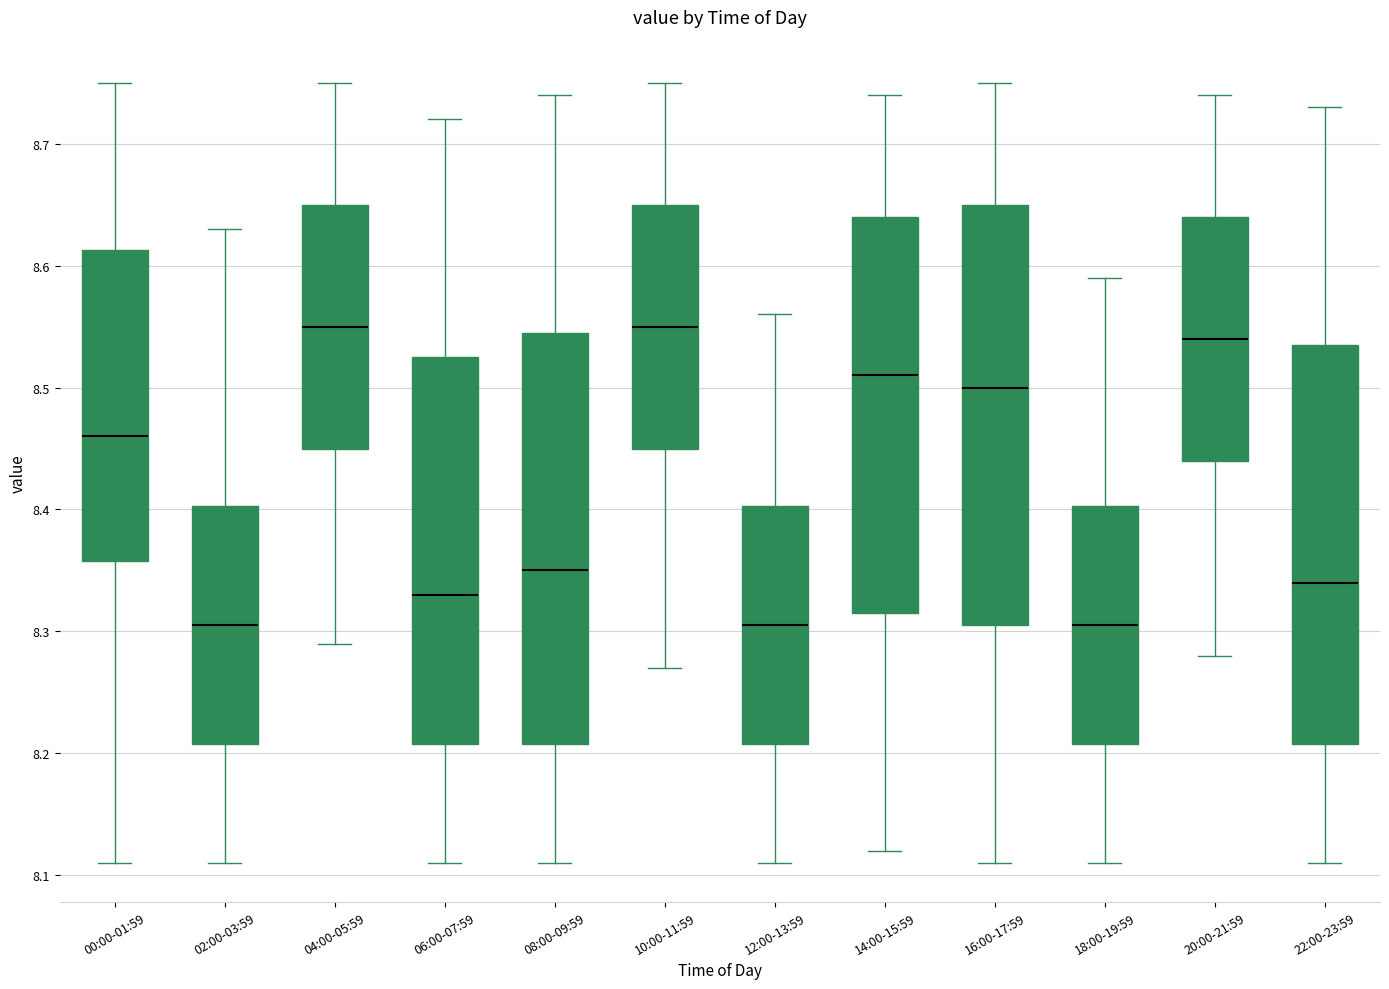

Reading left to right, read every box against the y-axis: the position of its median line, the range the box covers, and the ends of its whiskers. The values are not printed on the chart, so give them approximately, as read against the axis.

00:00-01:59: median 8.46, box 8.36 to 8.61, whiskers 8.11 to 8.75
02:00-03:59: median 8.31, box 8.21 to 8.40, whiskers 8.11 to 8.63
04:00-05:59: median 8.55, box 8.45 to 8.65, whiskers 8.29 to 8.75
06:00-07:59: median 8.33, box 8.21 to 8.53, whiskers 8.11 to 8.72
08:00-09:59: median 8.35, box 8.21 to 8.55, whiskers 8.11 to 8.74
10:00-11:59: median 8.55, box 8.45 to 8.65, whiskers 8.27 to 8.75
12:00-13:59: median 8.31, box 8.21 to 8.40, whiskers 8.11 to 8.56
14:00-15:59: median 8.51, box 8.32 to 8.64, whiskers 8.12 to 8.74
16:00-17:59: median 8.50, box 8.31 to 8.65, whiskers 8.11 to 8.75
18:00-19:59: median 8.31, box 8.21 to 8.40, whiskers 8.11 to 8.59
20:00-21:59: median 8.54, box 8.44 to 8.64, whiskers 8.28 to 8.74
22:00-23:59: median 8.34, box 8.21 to 8.54, whiskers 8.11 to 8.73